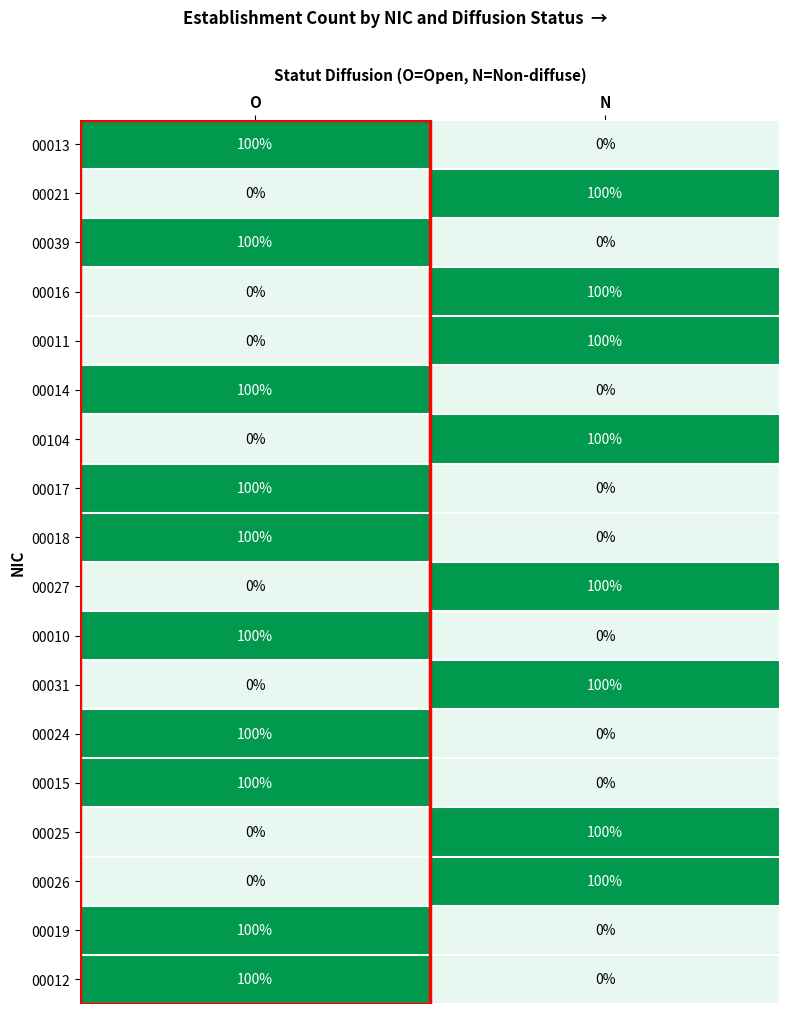

At how many categories does at least one series exceed 9?

2